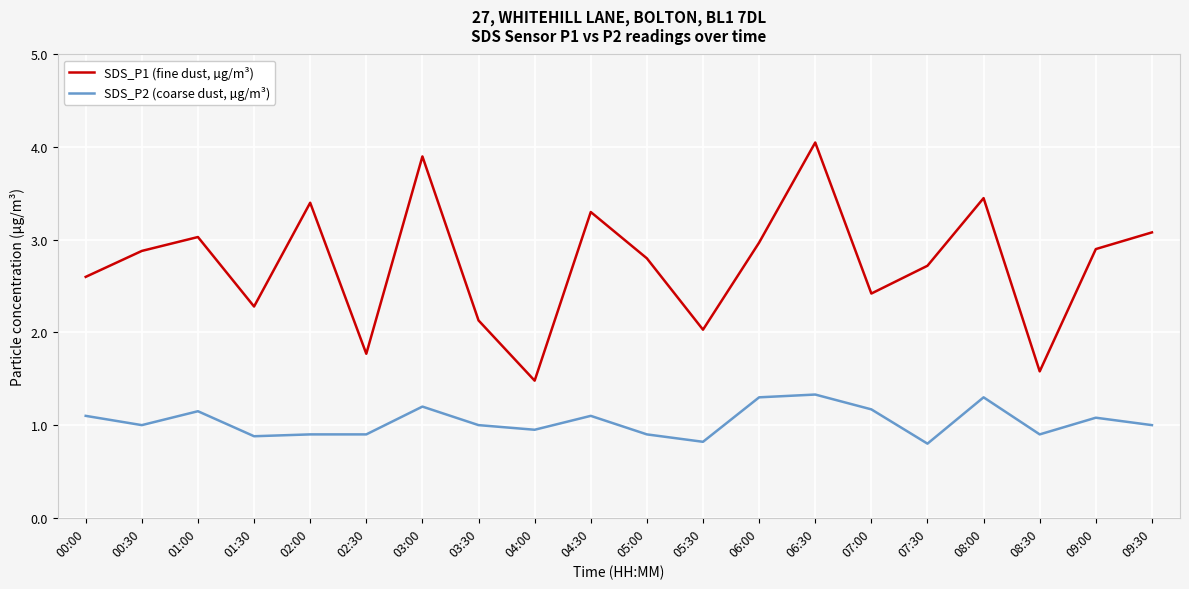

Rank the series at 01:30 from highest to lowest value.

SDS_P1 (fine dust, µg/m³), SDS_P2 (coarse dust, µg/m³)